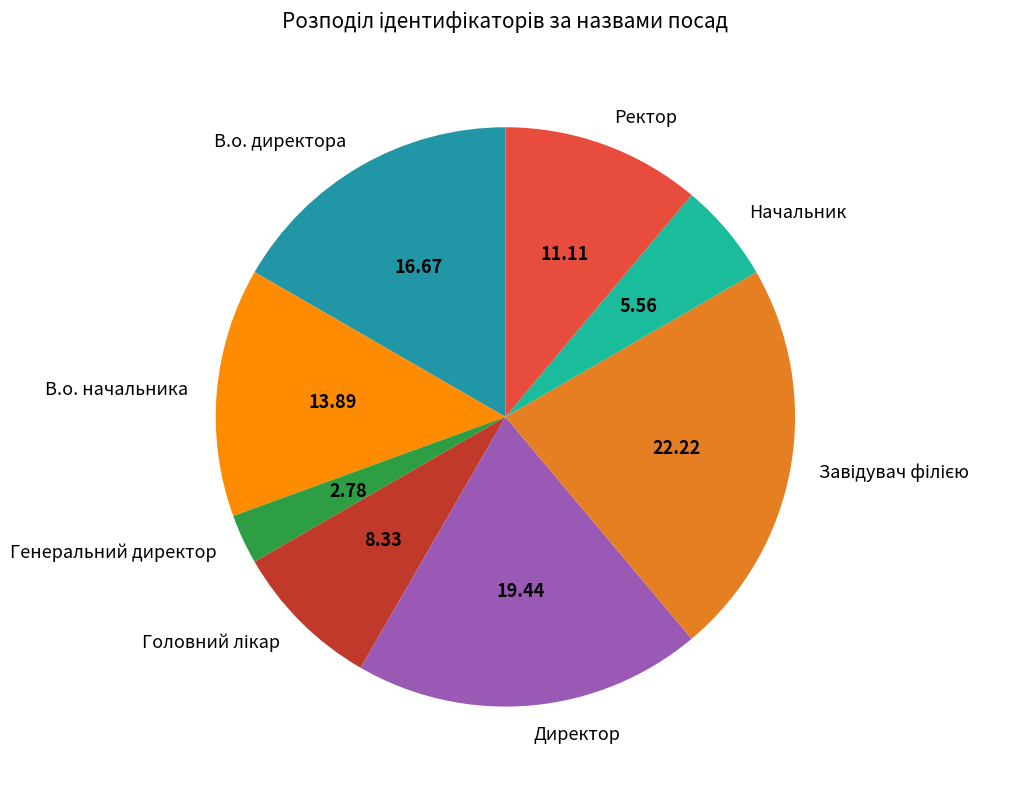

What is the smallest slice in the pie chart?

Генеральний директор